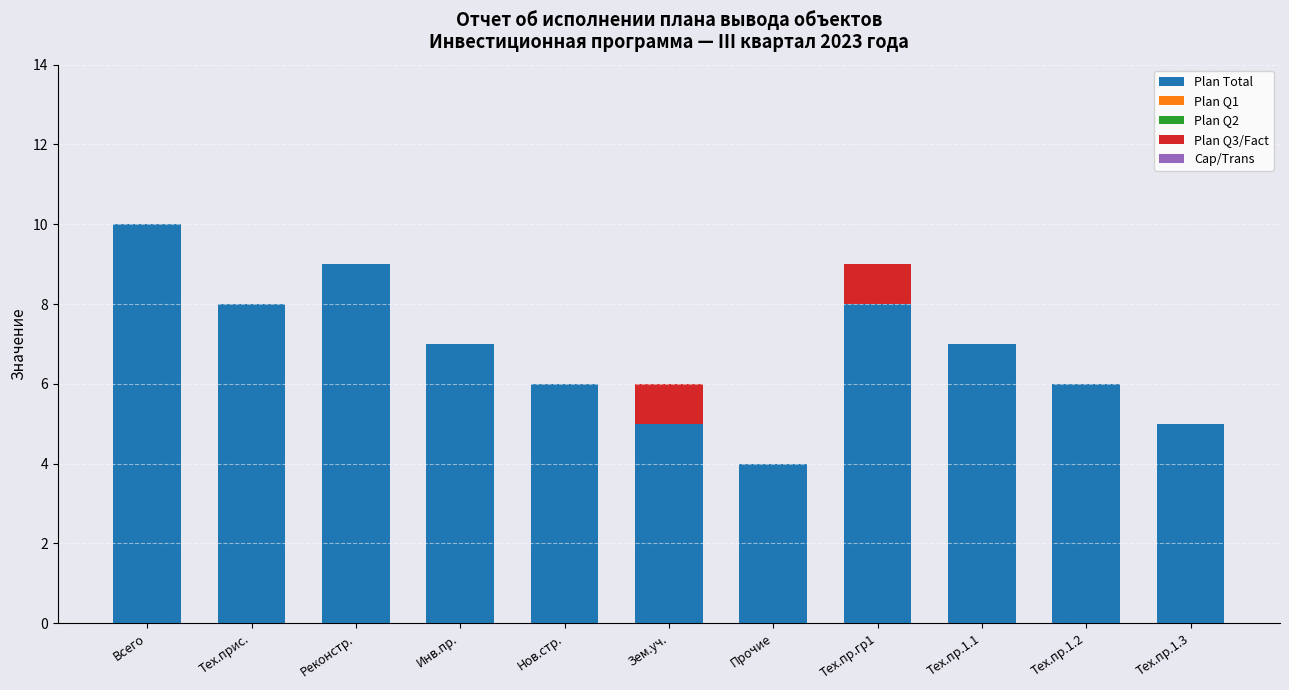

What is the sum of the Plan Total values at Реконстр. and Тех.прис.?

17